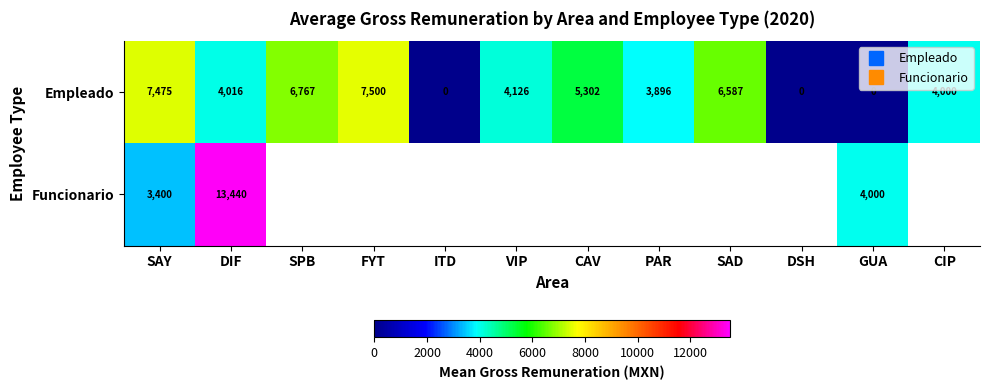

How many positive values does the Funcionario series have?

3